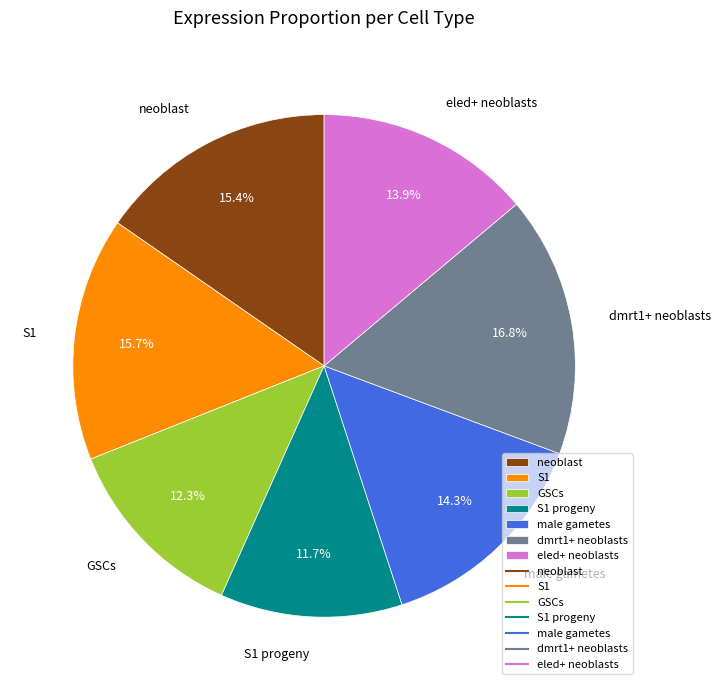

Which has a higher value, S1 or male gametes?

S1